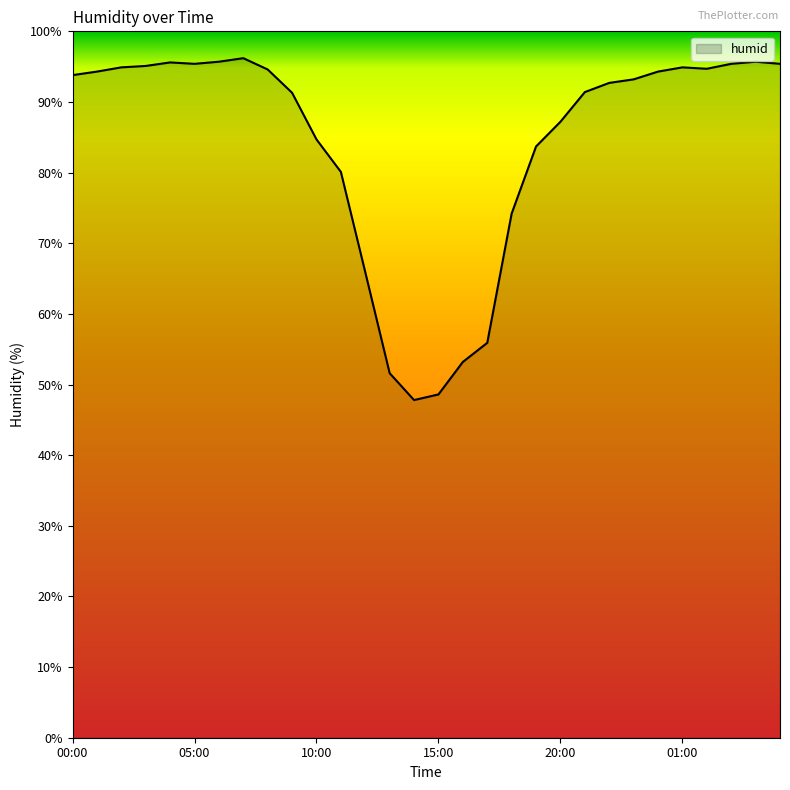

What is the difference between the maximum and minimum values?

48.4